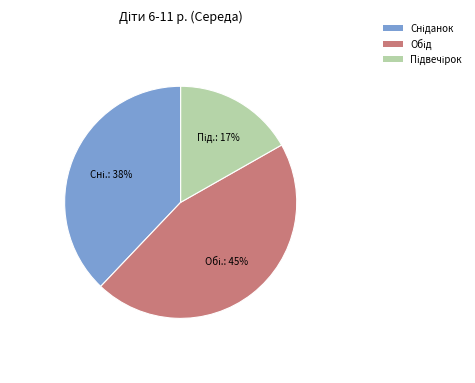

Does any single category account for the majority?

No